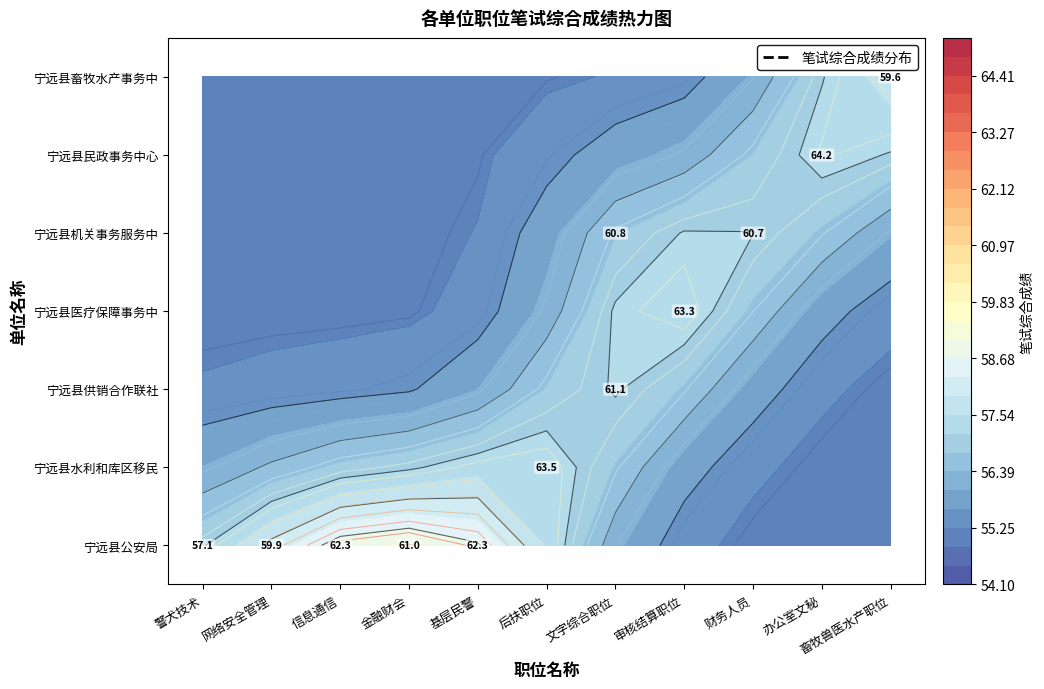

Between 信息通信 and 基层民警, which is larger?

基层民警